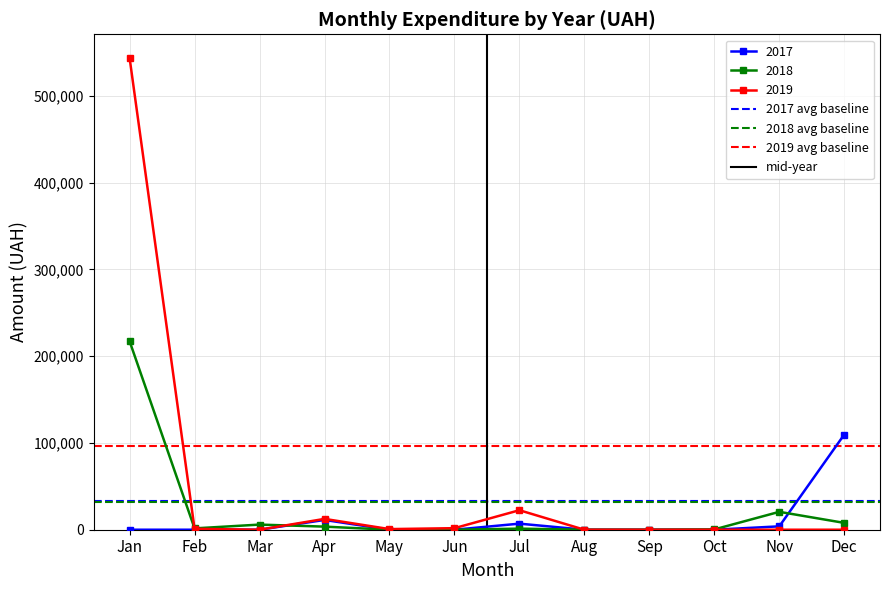

What is the value of the 2019 avg baseline point at the 1st from the left?

97075.5